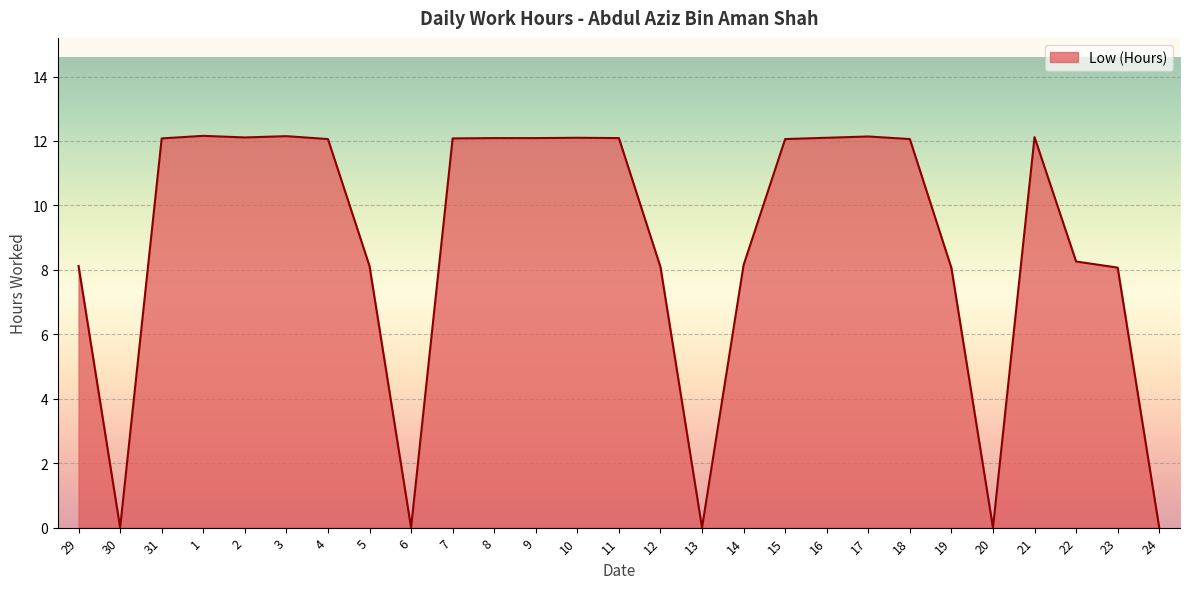

What value does the data have at 12?

8.1